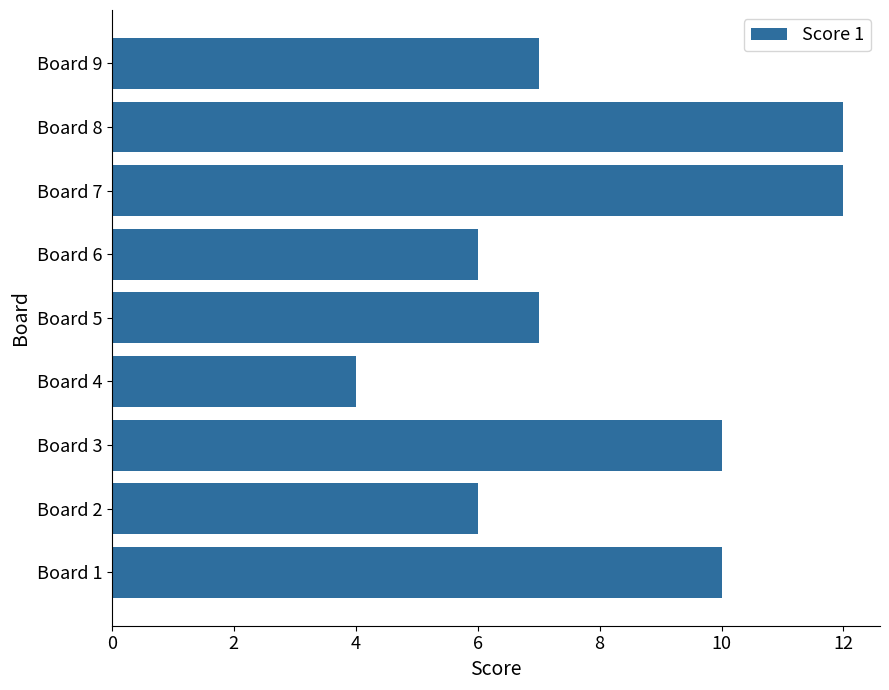

The chart shows a value of 7 at Board 9. True or false?

True